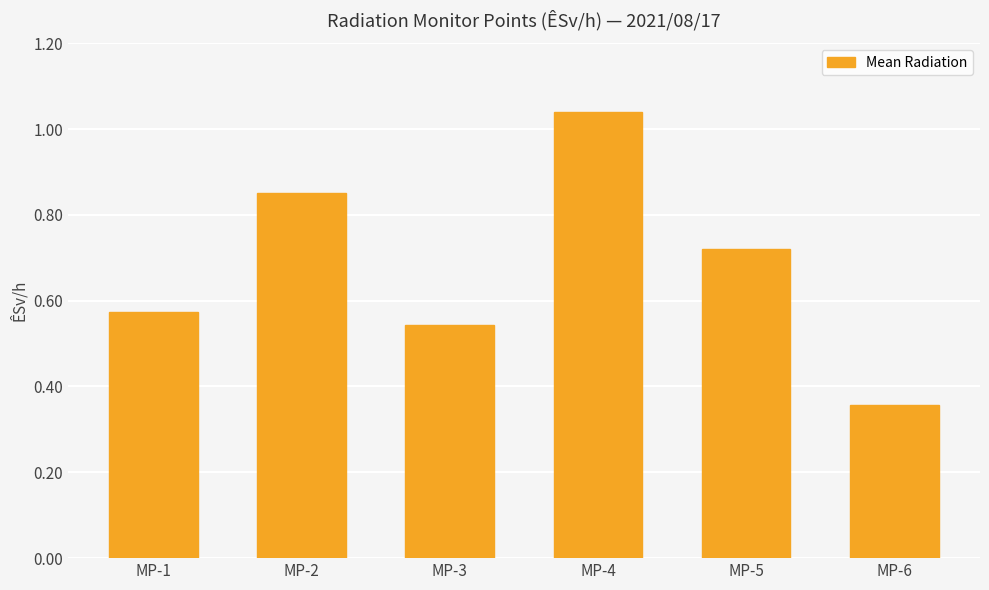

Which label corresponds to the smallest value in the chart?

MP-6